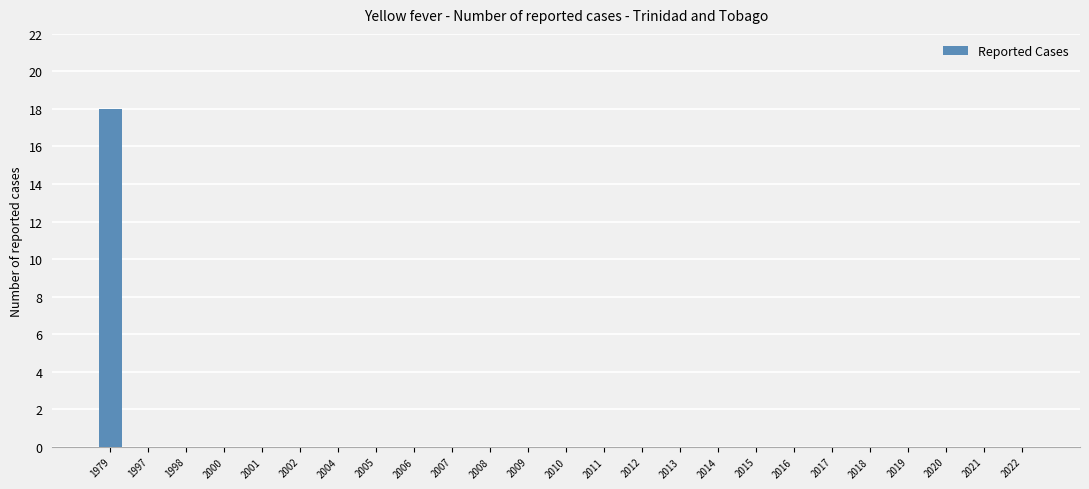

Reading left to right, transcribe all the data shown in this chart.

18	0	0	0	0	0	0	0	0	0	0	0	0	0	0	0	0	0	0	0	0	0	0	0	0